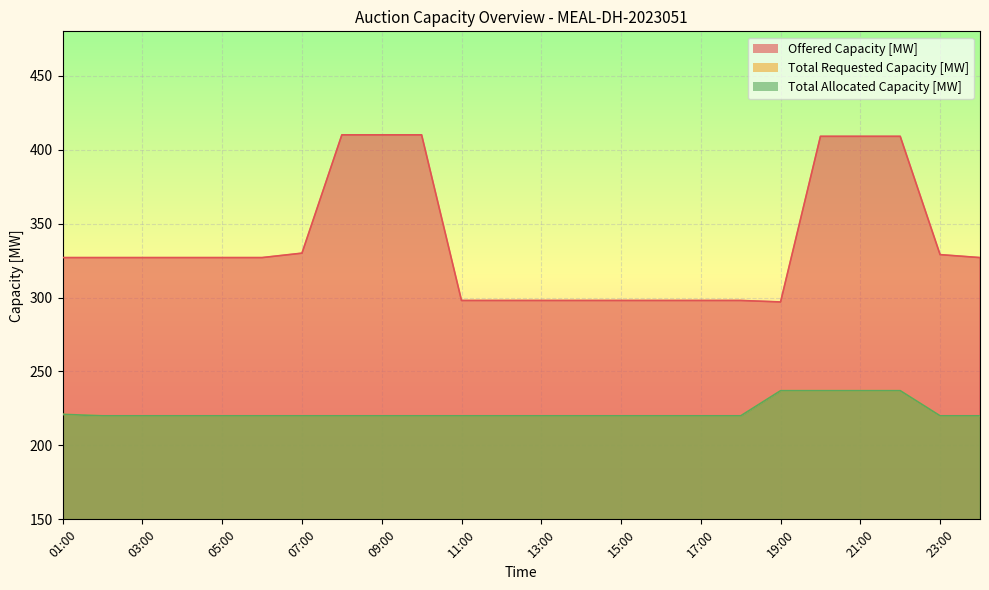

True or false: Total Allocated Capacity [MW] and Total Requested Capacity [MW] cross at least once.

False